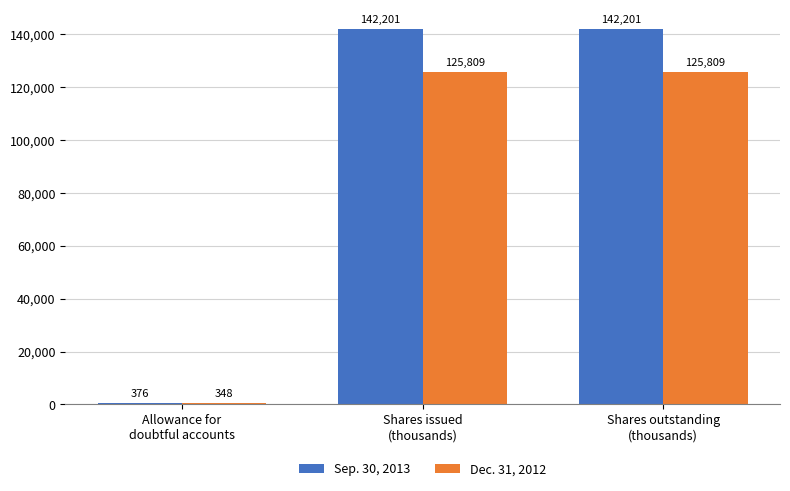

Which series has the largest total across all categories?

Sep. 30, 2013